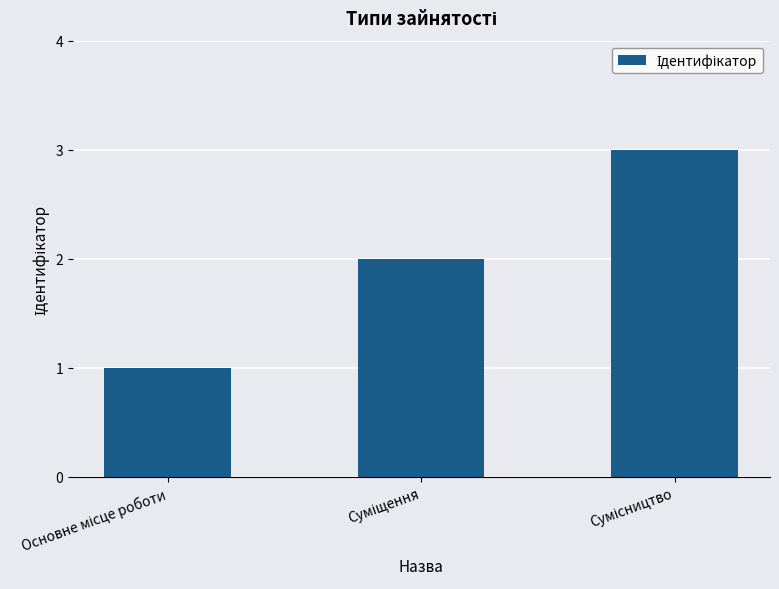

Count the values in the range 1 to 3.

3